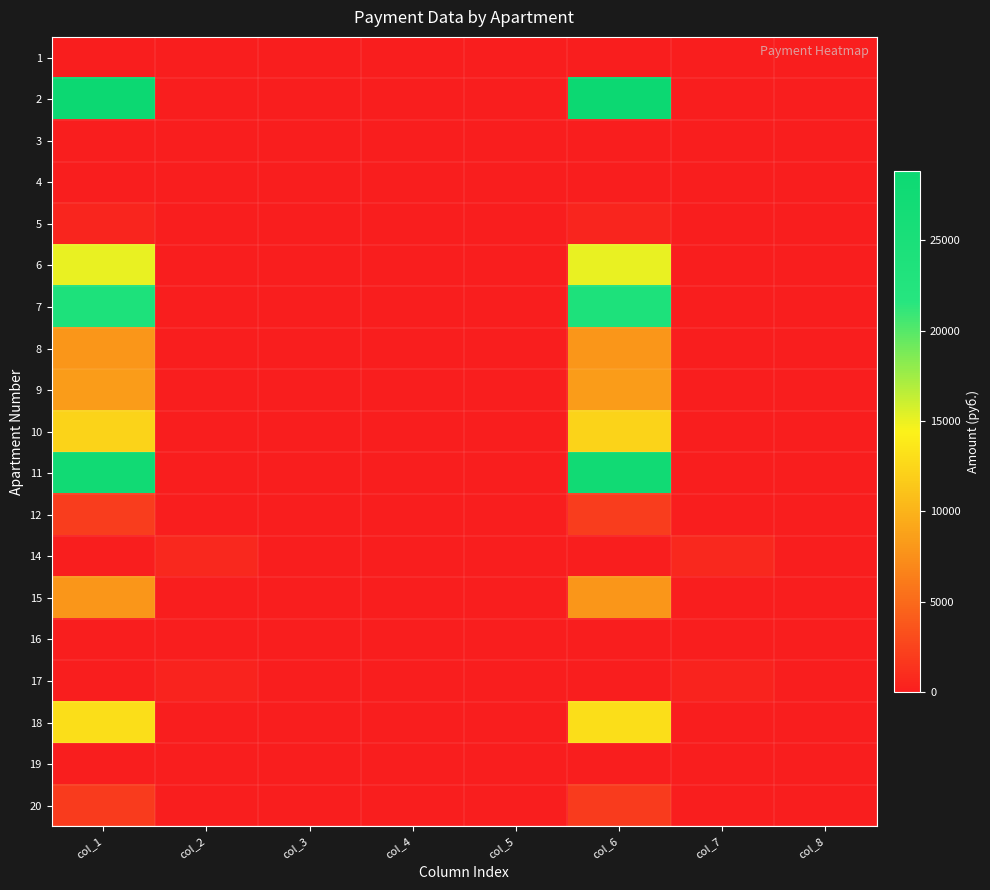

Reading left to right, extract all data points from this chart.

1: col_1=0.0	col_2=0.0	col_3=0.0	col_4=0.0	col_5=0.0	col_6=0.0	col_7=0.0	col_8=0.0
2: col_1=28825.1	col_2=0.0	col_3=0.0	col_4=0.0	col_5=0.0	col_6=28825.1	col_7=0.0	col_8=0.0
3: col_1=0.0	col_2=0.0	col_3=0.0	col_4=0.0	col_5=0.0	col_6=0.0	col_7=0.0	col_8=0.0
4: col_1=0.0	col_2=0.0	col_3=0.0	col_4=0.0	col_5=0.0	col_6=0.0	col_7=0.0	col_8=0.0
5: col_1=560.0	col_2=0.0	col_3=0.0	col_4=0.0	col_5=0.0	col_6=560.0	col_7=0.0	col_8=0.0
6: col_1=15000.0	col_2=0.0	col_3=0.0	col_4=0.0	col_5=0.0	col_6=15000.0	col_7=0.0	col_8=0.0
7: col_1=24084.8	col_2=0.0	col_3=0.0	col_4=0.0	col_5=0.0	col_6=24084.8	col_7=0.0	col_8=0.0
8: col_1=7968.2	col_2=0.0	col_3=0.0	col_4=0.0	col_5=0.0	col_6=7968.2	col_7=0.0	col_8=0.0
9: col_1=8351.9	col_2=0.0	col_3=0.0	col_4=0.0	col_5=0.0	col_6=8351.9	col_7=0.0	col_8=0.0
10: col_1=12178.9	col_2=0.0	col_3=0.0	col_4=0.0	col_5=0.0	col_6=12178.9	col_7=0.0	col_8=0.0
11: col_1=27493.6	col_2=0.0	col_3=0.0	col_4=0.0	col_5=0.0	col_6=27493.6	col_7=0.0	col_8=0.0
12: col_1=2048.1	col_2=0.0	col_3=0.0	col_4=0.0	col_5=0.0	col_6=2048.1	col_7=0.0	col_8=0.0
14: col_1=0.0	col_2=786.2	col_3=0.0	col_4=0.0	col_5=0.0	col_6=0.0	col_7=786.2	col_8=0.0
15: col_1=7968.2	col_2=0.0	col_3=0.0	col_4=0.0	col_5=0.0	col_6=7968.2	col_7=0.0	col_8=0.0
16: col_1=0.0	col_2=0.0	col_3=0.0	col_4=0.0	col_5=0.0	col_6=0.0	col_7=0.0	col_8=0.0
17: col_1=0.0	col_2=440.7	col_3=0.0	col_4=0.0	col_5=0.0	col_6=0.0	col_7=440.7	col_8=0.0
18: col_1=13047.1	col_2=0.0	col_3=0.0	col_4=0.0	col_5=0.0	col_6=13047.1	col_7=0.0	col_8=0.0
19: col_1=0.0	col_2=0.0	col_3=0.0	col_4=0.0	col_5=0.0	col_6=0.0	col_7=0.0	col_8=0.0
20: col_1=1939.8	col_2=0.0	col_3=0.0	col_4=0.0	col_5=0.0	col_6=1939.8	col_7=0.0	col_8=0.0